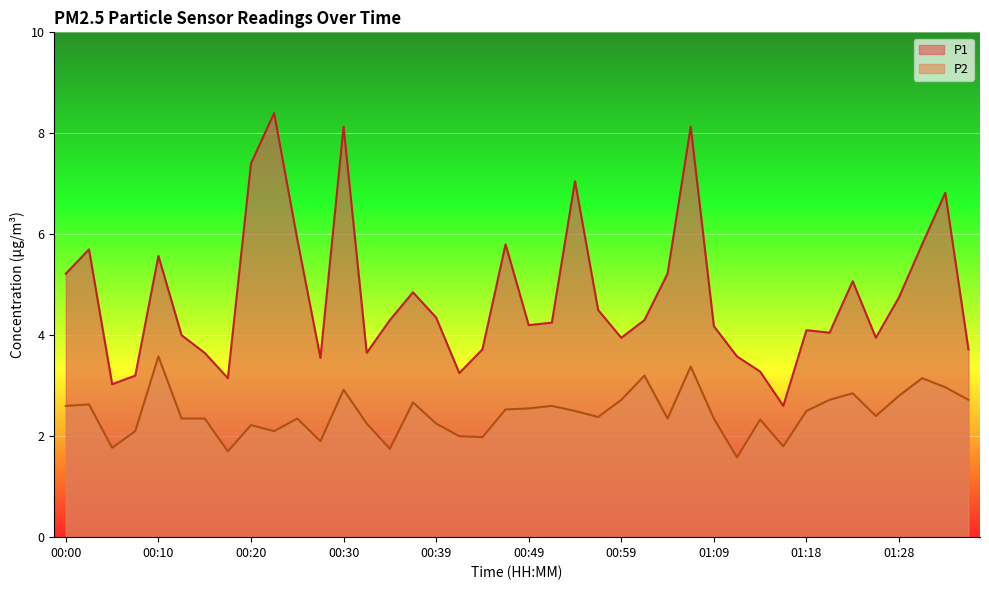

Where is the first local maximum for P1?

00:03